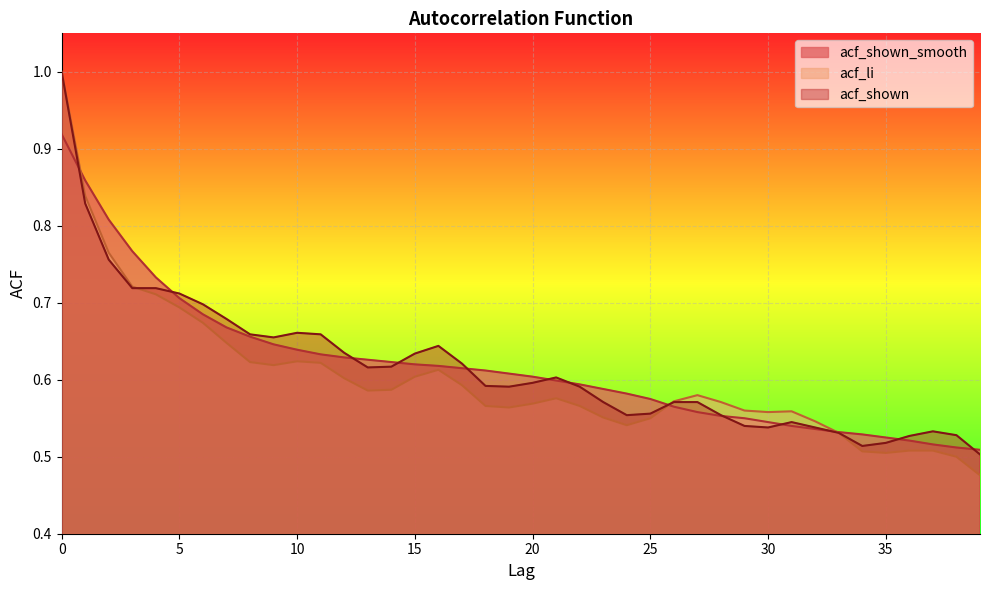

Reading left to right, what are all the values shown in this chart?

acf_shown_smooth: 0=0.9	1=0.9	2=0.8	3=0.8	4=0.7	5=0.7	6=0.7	7=0.7	8=0.7	9=0.6	10=0.6	11=0.6	12=0.6	13=0.6	14=0.6	15=0.6	16=0.6	17=0.6	18=0.6	19=0.6	20=0.6	21=0.6	22=0.6	23=0.6	24=0.6	25=0.6	26=0.6	27=0.6	28=0.6	29=0.6	30=0.5	31=0.5	32=0.5	33=0.5	34=0.5	35=0.5	36=0.5	37=0.5	38=0.5	39=0.5
acf_li: 0=1.0	1=0.8	2=0.8	3=0.7	4=0.7	5=0.7	6=0.7	7=0.6	8=0.6	9=0.6	10=0.6	11=0.6	12=0.6	13=0.6	14=0.6	15=0.6	16=0.6	17=0.6	18=0.6	19=0.6	20=0.6	21=0.6	22=0.6	23=0.6	24=0.5	25=0.6	26=0.6	27=0.6	28=0.6	29=0.6	30=0.6	31=0.6	32=0.5	33=0.5	34=0.5	35=0.5	36=0.5	37=0.5	38=0.5	39=0.5
acf_shown: 0=1.0	1=0.8	2=0.8	3=0.7	4=0.7	5=0.7	6=0.7	7=0.7	8=0.7	9=0.7	10=0.7	11=0.7	12=0.6	13=0.6	14=0.6	15=0.6	16=0.6	17=0.6	18=0.6	19=0.6	20=0.6	21=0.6	22=0.6	23=0.6	24=0.6	25=0.6	26=0.6	27=0.6	28=0.6	29=0.5	30=0.5	31=0.5	32=0.5	33=0.5	34=0.5	35=0.5	36=0.5	37=0.5	38=0.5	39=0.5